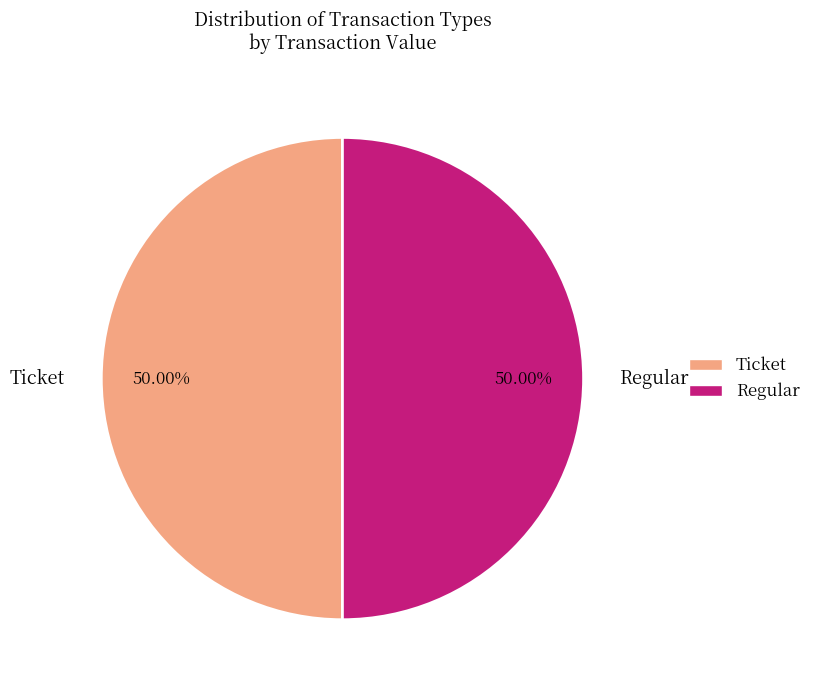

To the nearest percent, what is the difference between the largest and smallest slice percentages?

0%